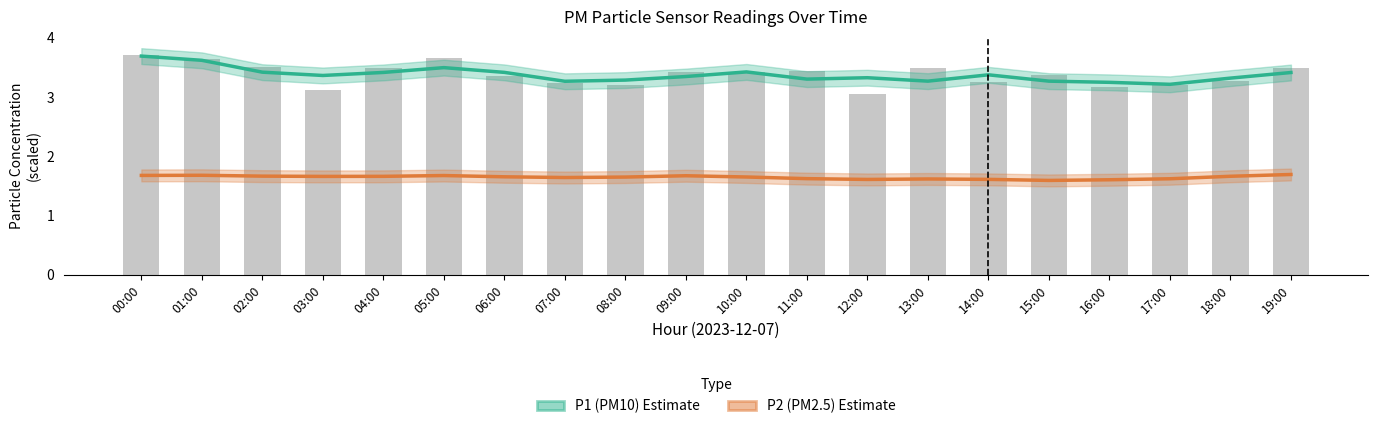

How many distinct data groups are displayed?

2